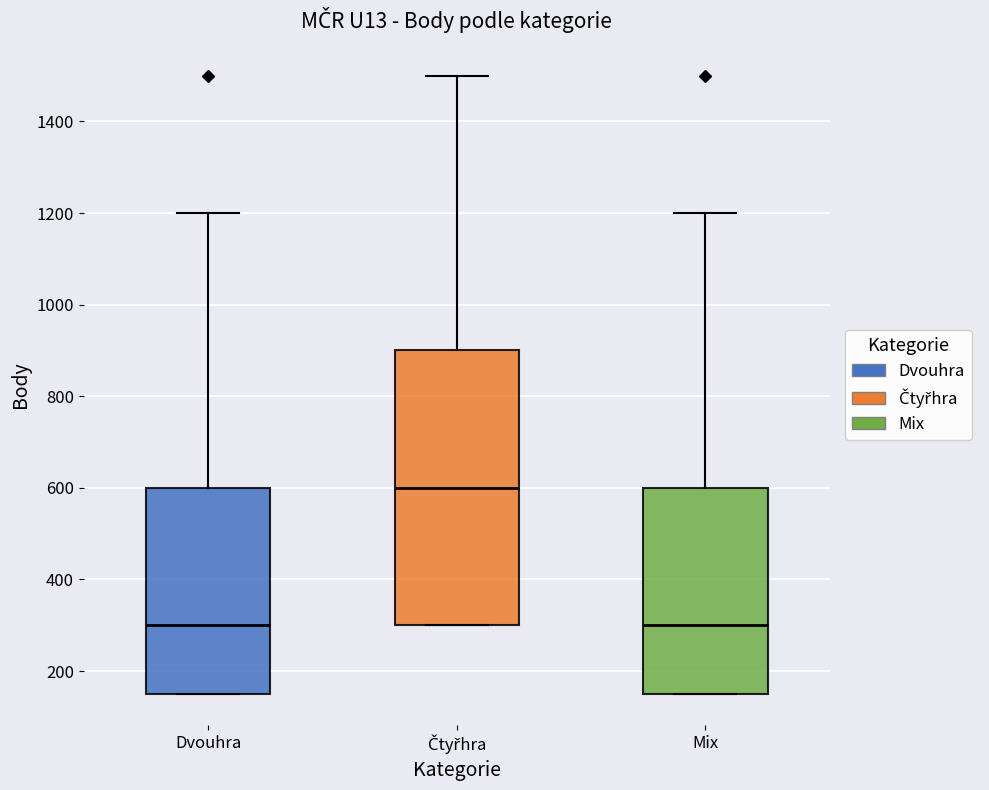

Reading left to right, transcribe this box plot: for each box, give where its median line is, the range the box spans, and where its two whiskers end, as read against the y-axis. The values are not printed on the chart, so give them approximately, as read against the axis.

Dvouhra: median 300, box 160 to 600, whiskers 160 to 1200
Čtyřhra: median 600, box 300 to 900, whiskers 300 to 1500
Mix: median 300, box 160 to 600, whiskers 160 to 1200